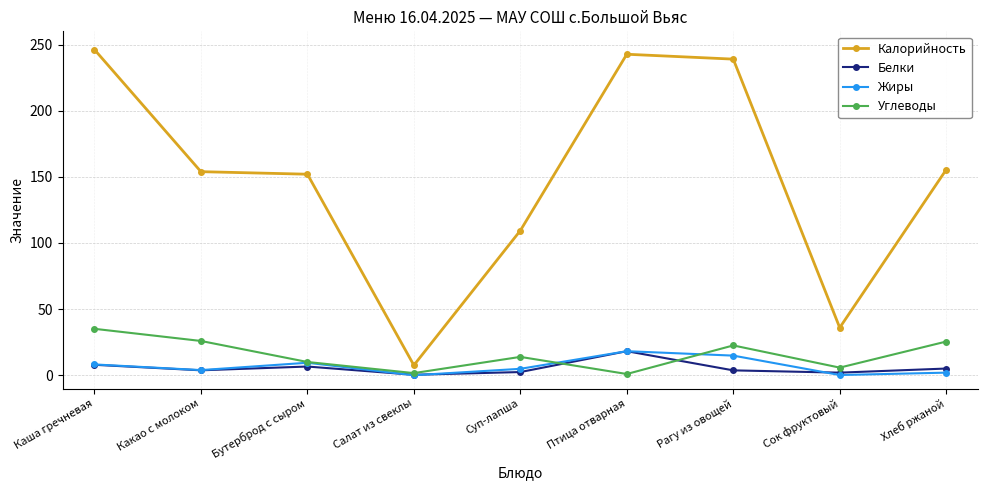

What is the label of the 6th point from the left?

Птица отварная